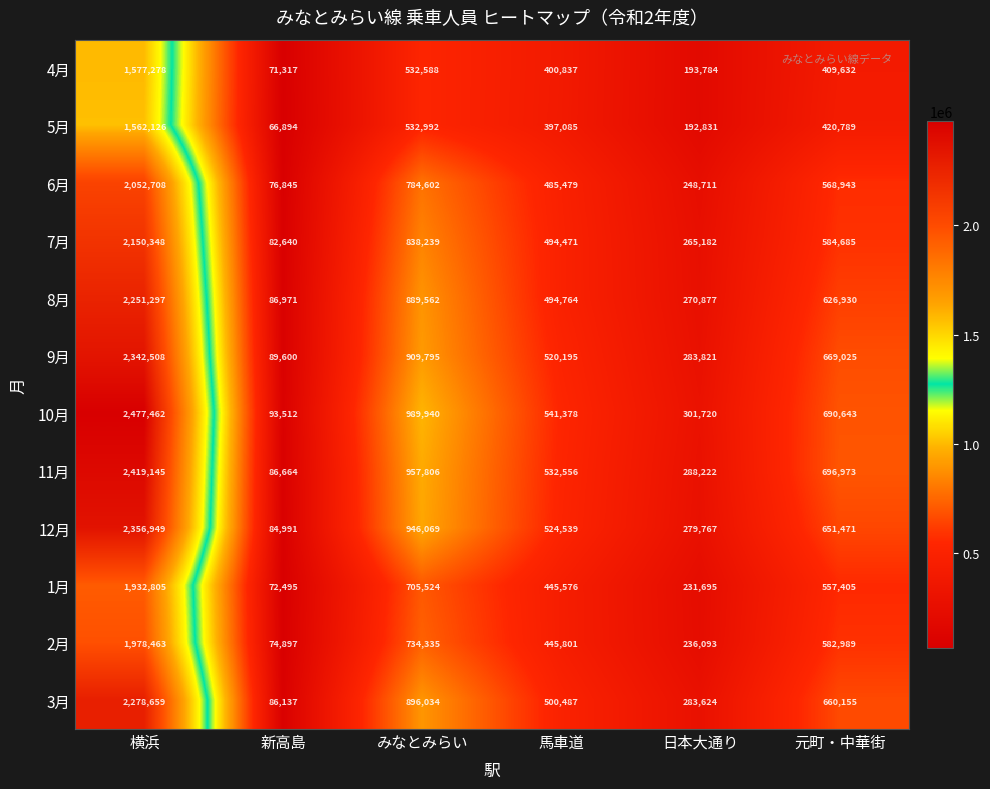

List the series in order of their peak value, highest first.

10月, 11月, 12月, 9月, 3月, 8月, 7月, 6月, 2月, 1月, 4月, 5月